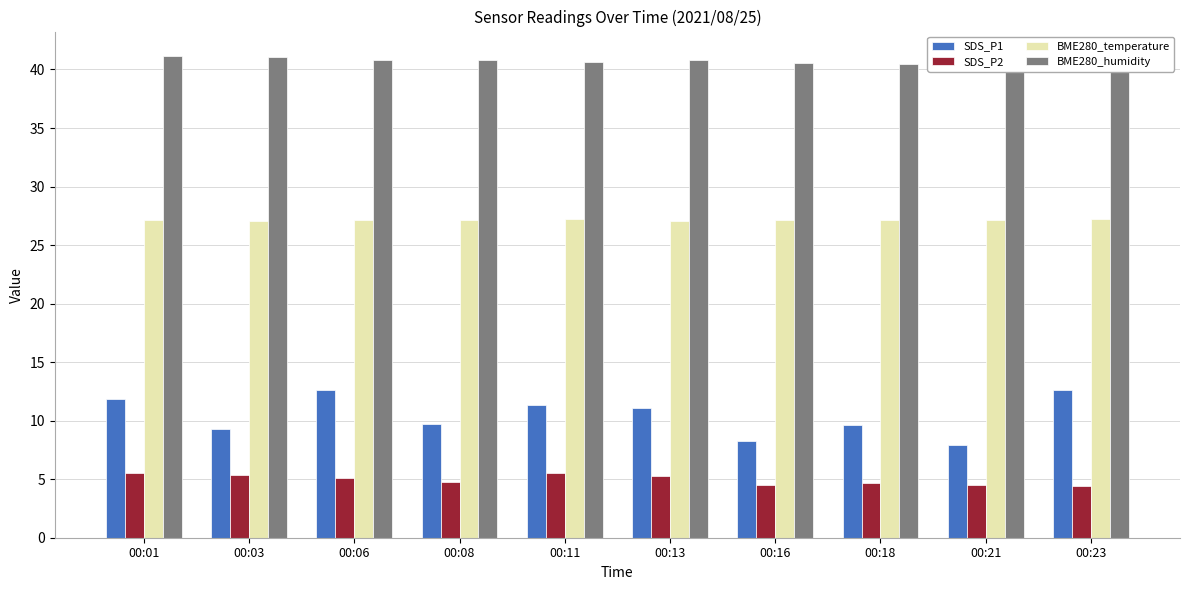

Where is SDS_P1 nearest to the value 10?

00:08